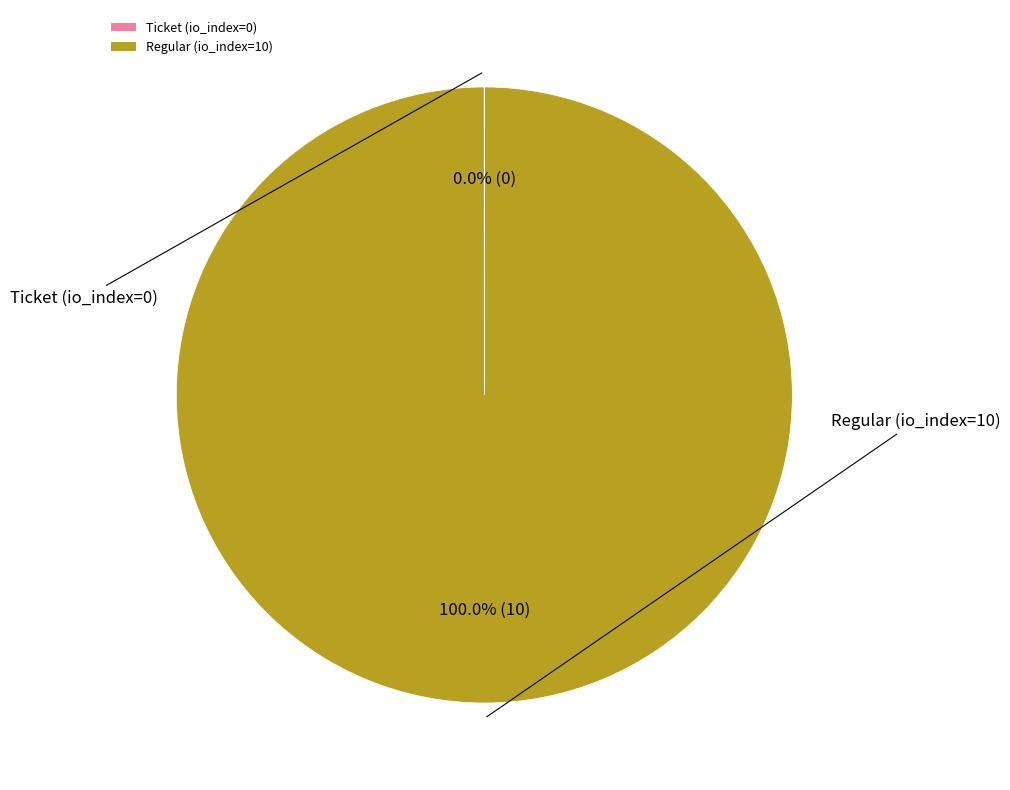

Which category accounts for the majority?

Regular (io_index=10)